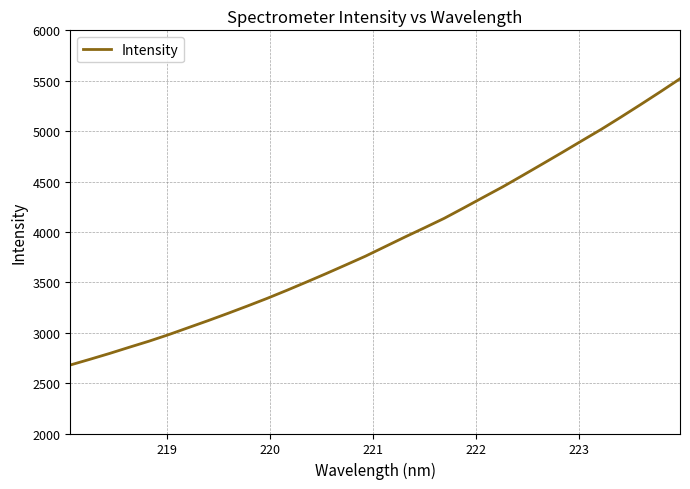

What is the minimum value shown in the chart?

2679.6